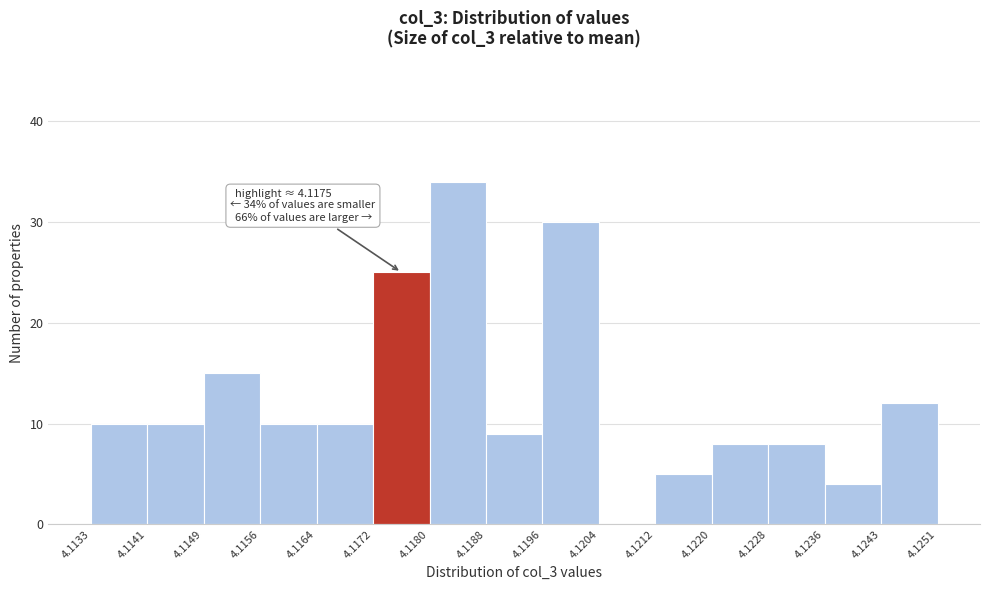

Over which range of the x-axis is the bar tallest?

4.1180 to 4.1188